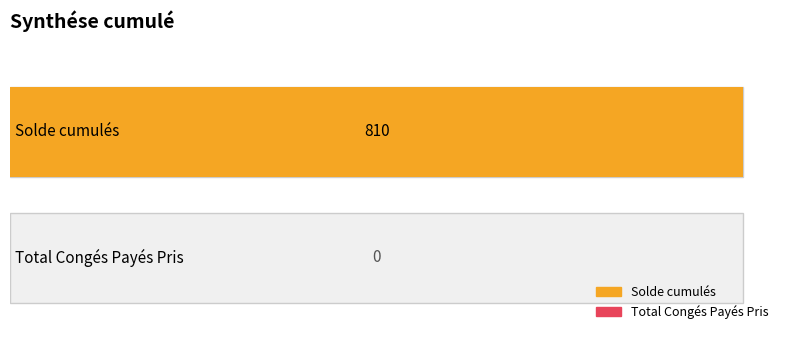

Which label corresponds to the largest value in the chart?

Solde cumulés